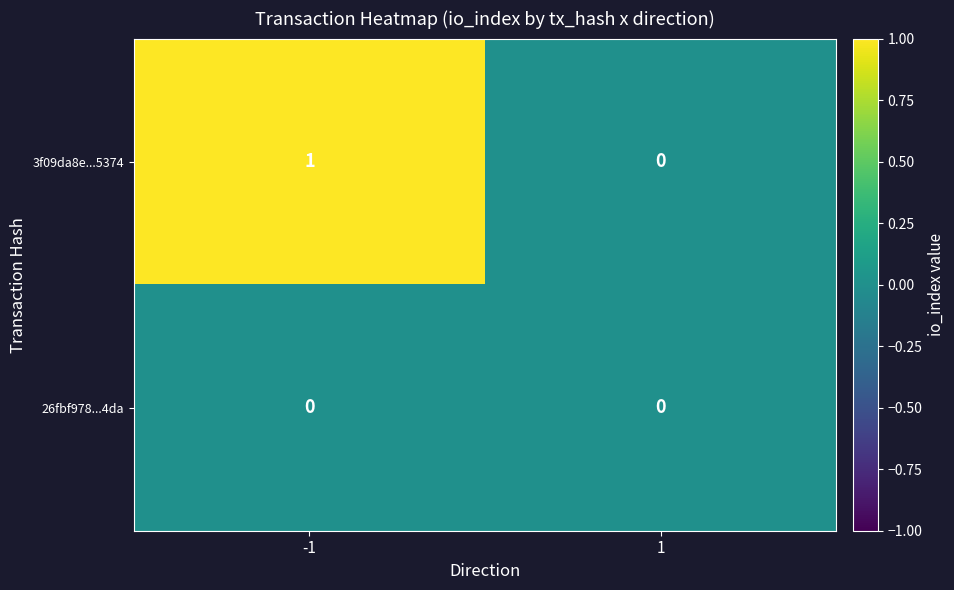

List the series in order of their overall mean, highest first.

3f09da8e...5374, 26fbf978...4da